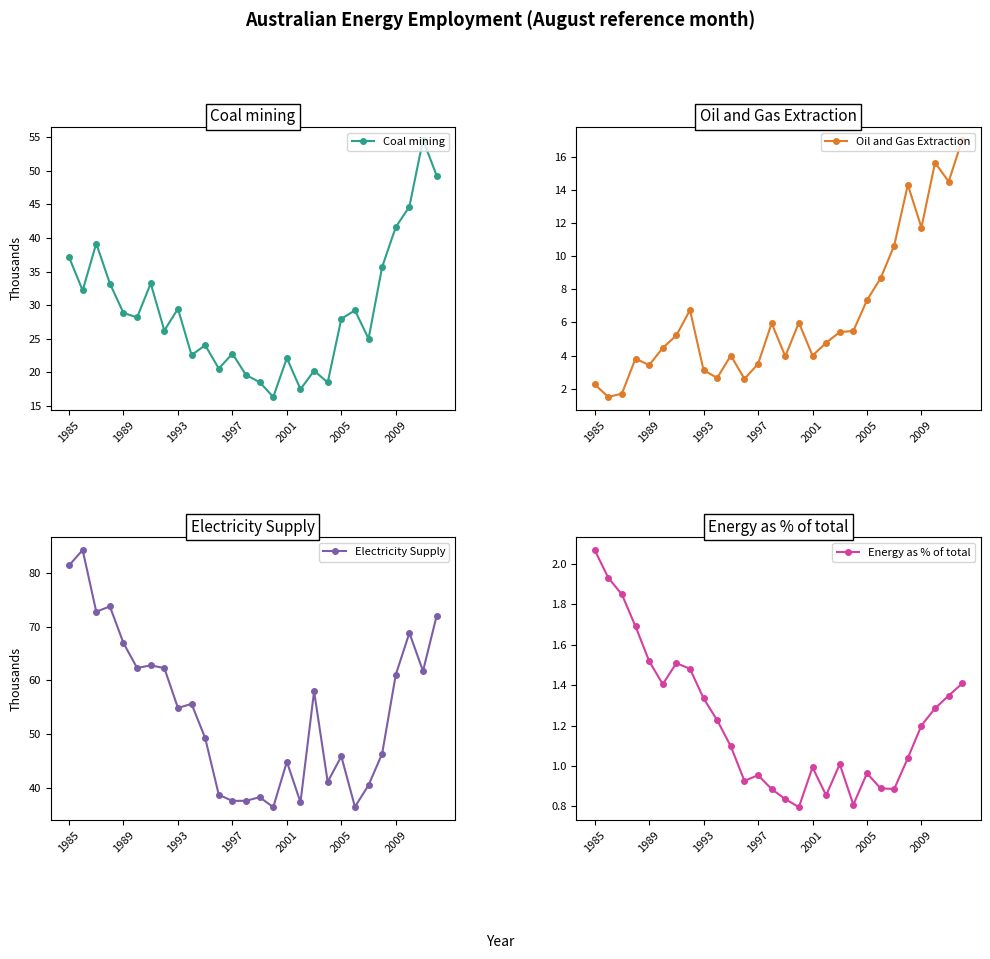

What is the maximum value for Oil and Gas Extraction?

17.0